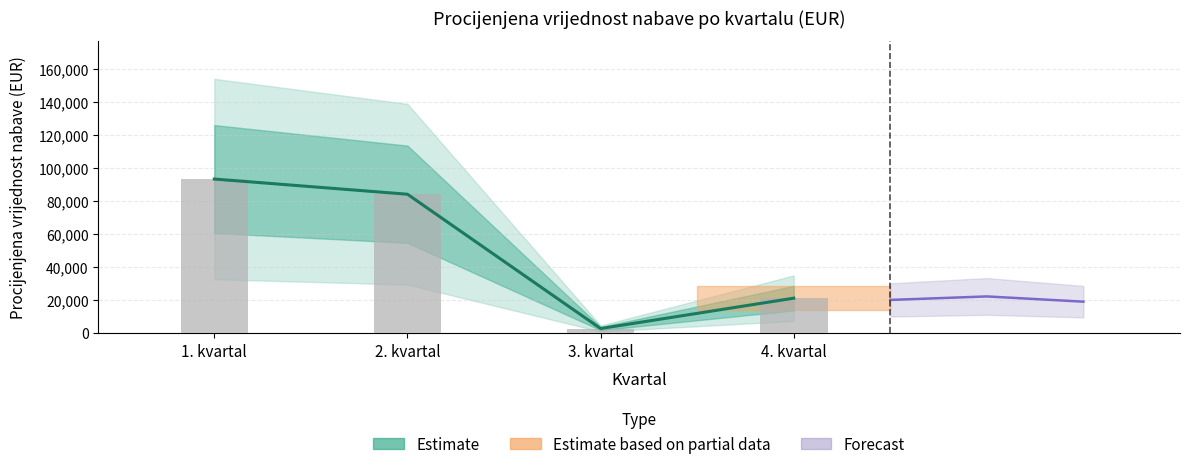

Does the chart contain any negative values?

No